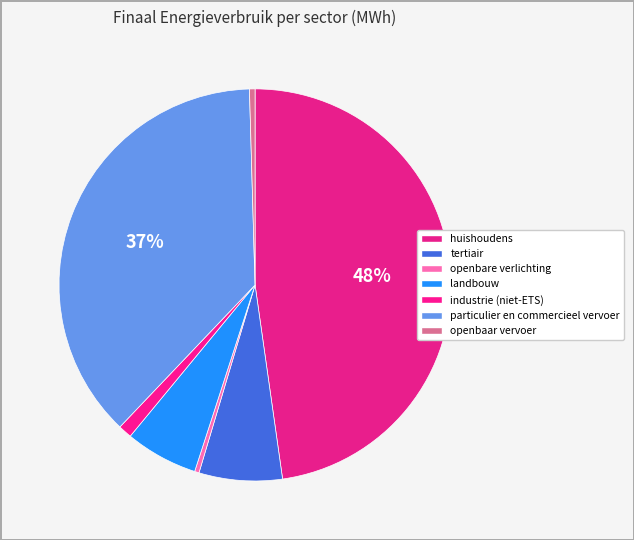

The tertiair slice represents 15% of the pie. True or false?

False